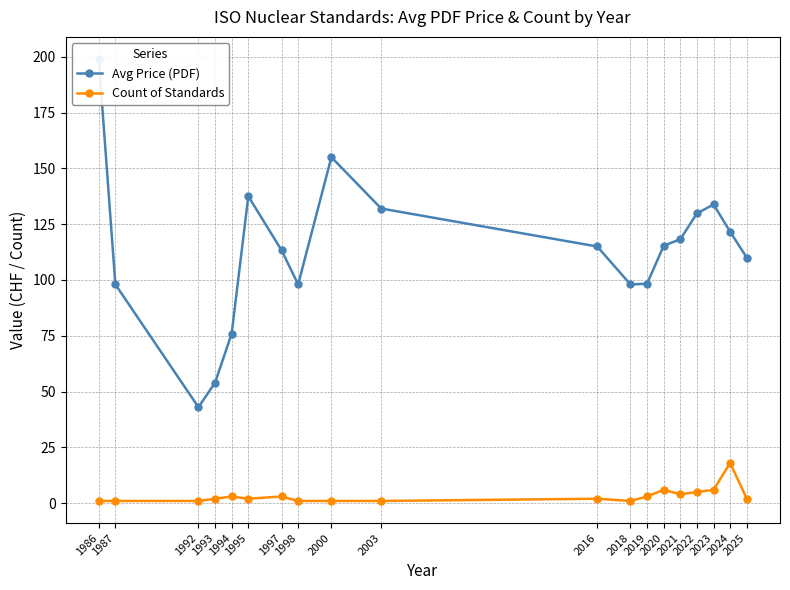

Reading right to left, extract all data points from this chart.

Avg Price (PDF): 110.0	121.6	133.8	129.8	118.2	115.3	98.3	98.0	115.0	132.0	155.0	98.0	113.3	137.5	76.0	54.0	43.0	98.0	199.0
Count of Standards: 2.0	18.0	6.0	5.0	4.0	6.0	3.0	1.0	2.0	1.0	1.0	1.0	3.0	2.0	3.0	2.0	1.0	1.0	1.0